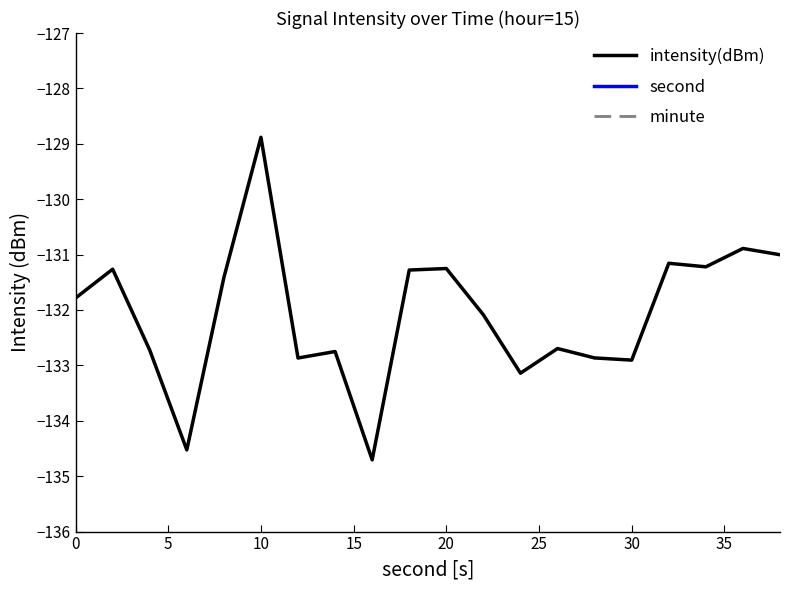

How many data points in second are less than 20?

10